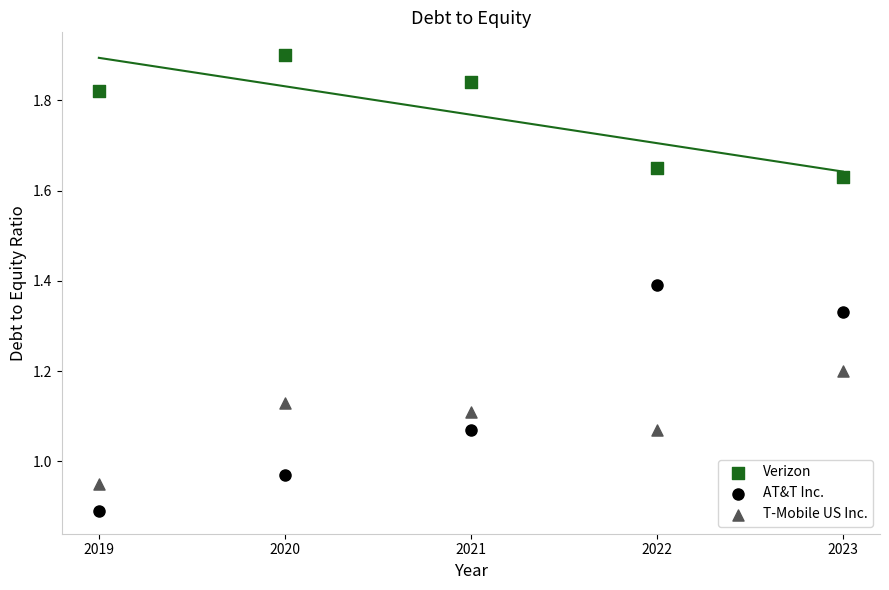

Across all data points, what is the range of X values (max minus min)?

4.0